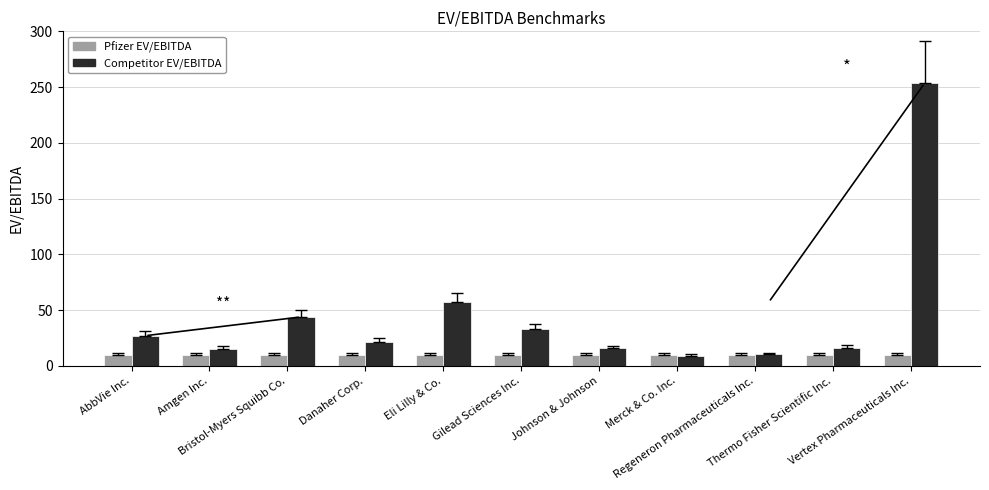

List the series in order of their overall mean, highest first.

Competitor EV/EBITDA, Pfizer EV/EBITDA